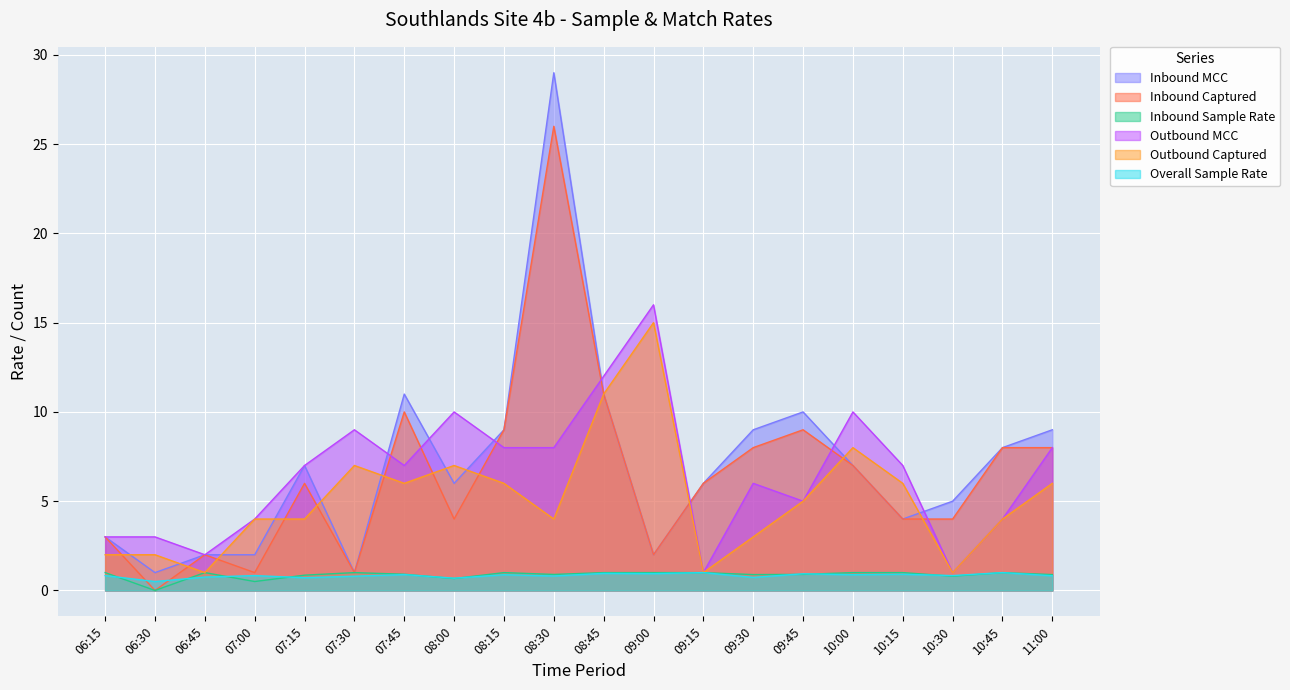

How many categories are shown in the chart?

20